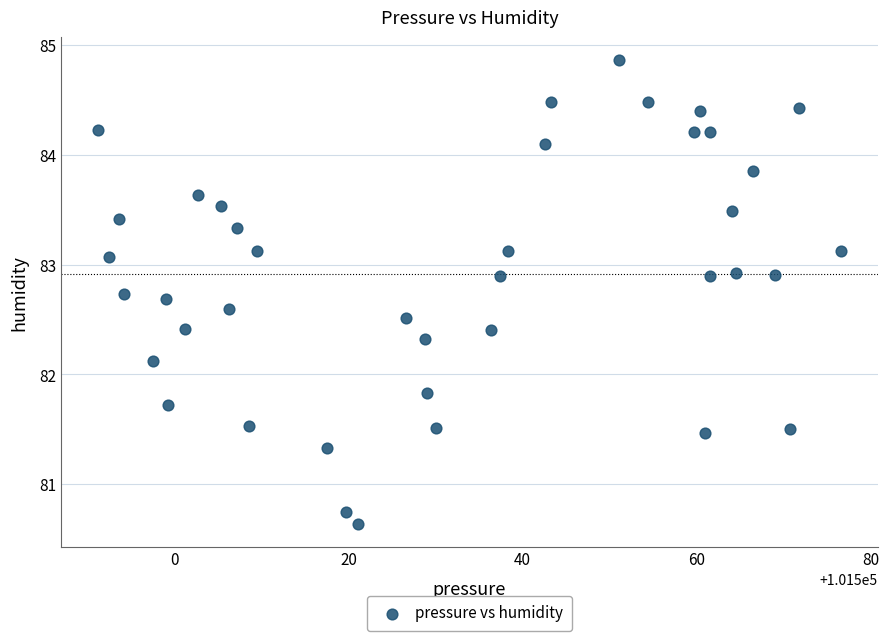

What Y value in the scatter plot is closest to 82?

82.1